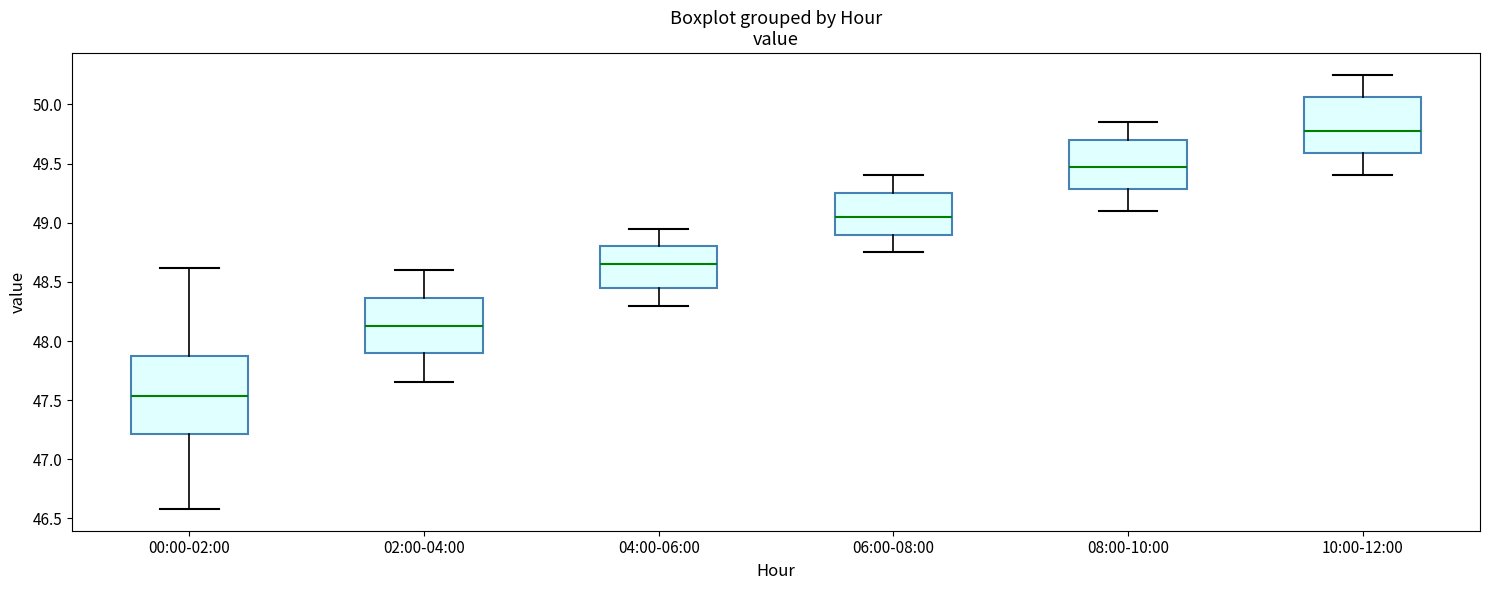

Reading left to right, read every box against the y-axis: the position of its median line, the range the box covers, and the ends of its whiskers. The values are not printed on the chart, so give them approximately, as read against the axis.

00:00-02:00: median 47.55, box 47.20 to 47.90, whiskers 46.60 to 48.60
02:00-04:00: median 48.15, box 47.90 to 48.35, whiskers 47.65 to 48.60
04:00-06:00: median 48.65, box 48.45 to 48.80, whiskers 48.30 to 48.95
06:00-08:00: median 49.05, box 48.90 to 49.25, whiskers 48.75 to 49.40
08:00-10:00: median 49.50, box 49.30 to 49.70, whiskers 49.10 to 49.85
10:00-12:00: median 49.80, box 49.60 to 50.05, whiskers 49.40 to 50.25